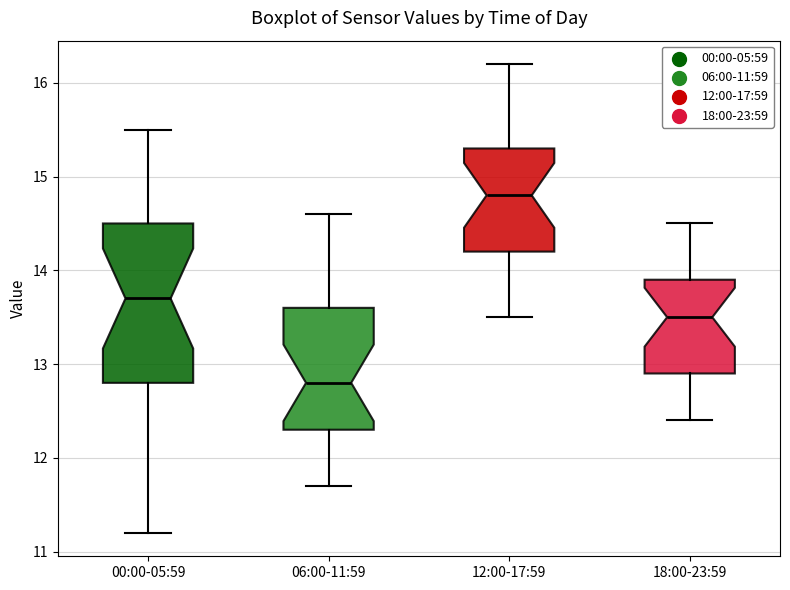

Which box has the lowest median line?

06:00-11:59